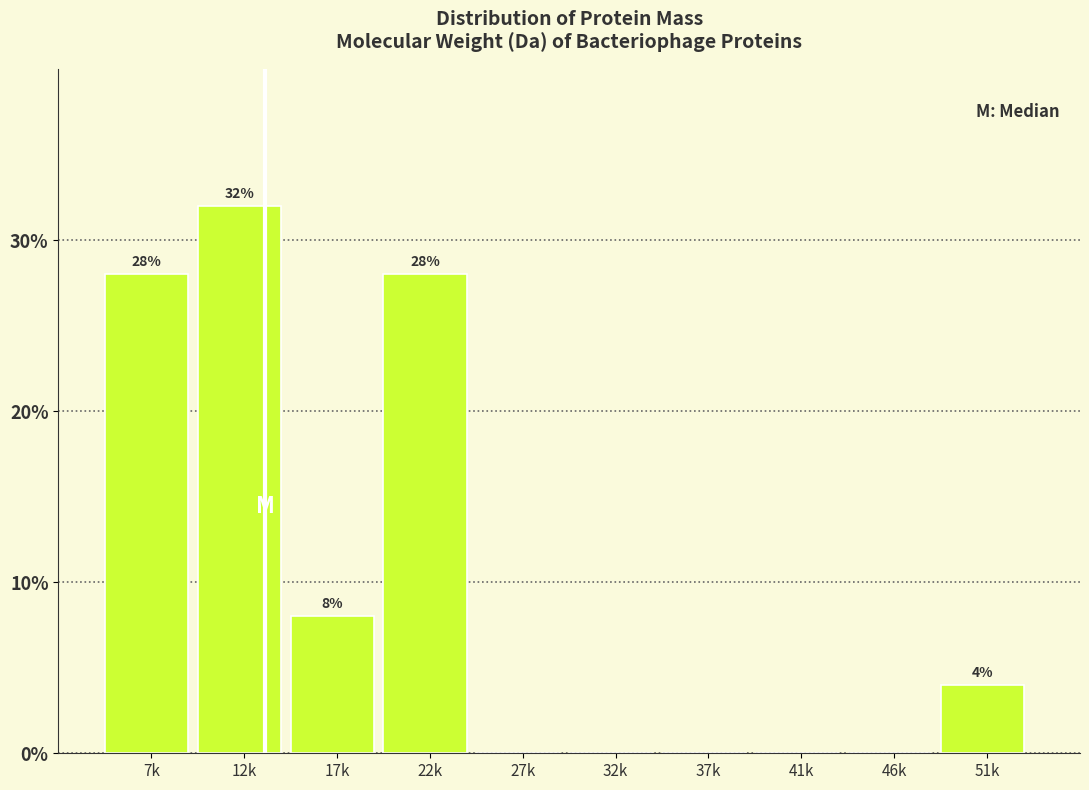

Reading left to right, what are all the values shown in this chart?

7k=28.0	12k=32.0	17k=8.0	22k=28.0	27k=0.0	32k=0.0	37k=0.0	41k=0.0	46k=0.0	51k=4.0